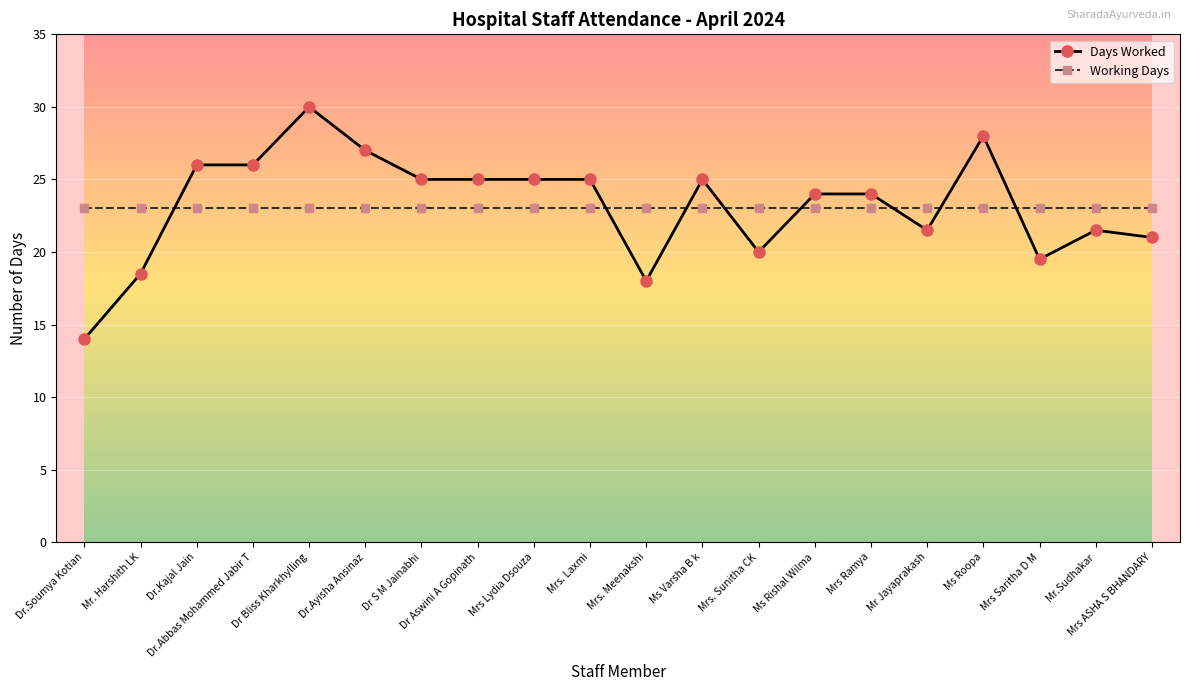

Rank the series at Mrs Ramya from lowest to highest value.

Working Days, Days Worked